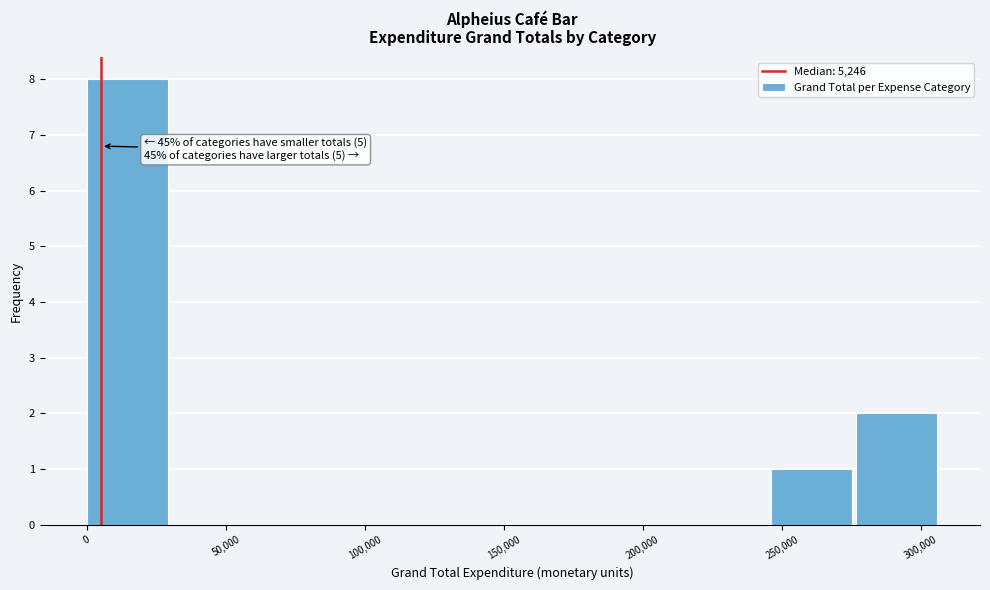

Over which range of the x-axis is the bar tallest?

0 to 30000